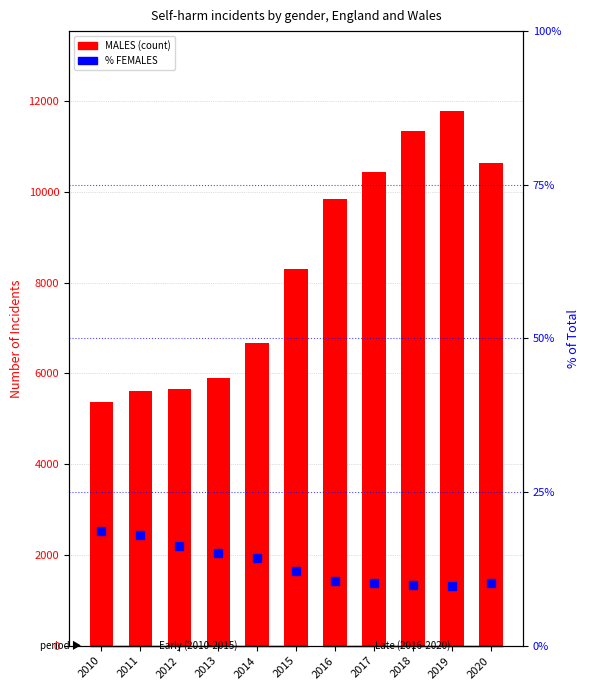

What are all the series names shown in the legend?

MALES, % FEMALES